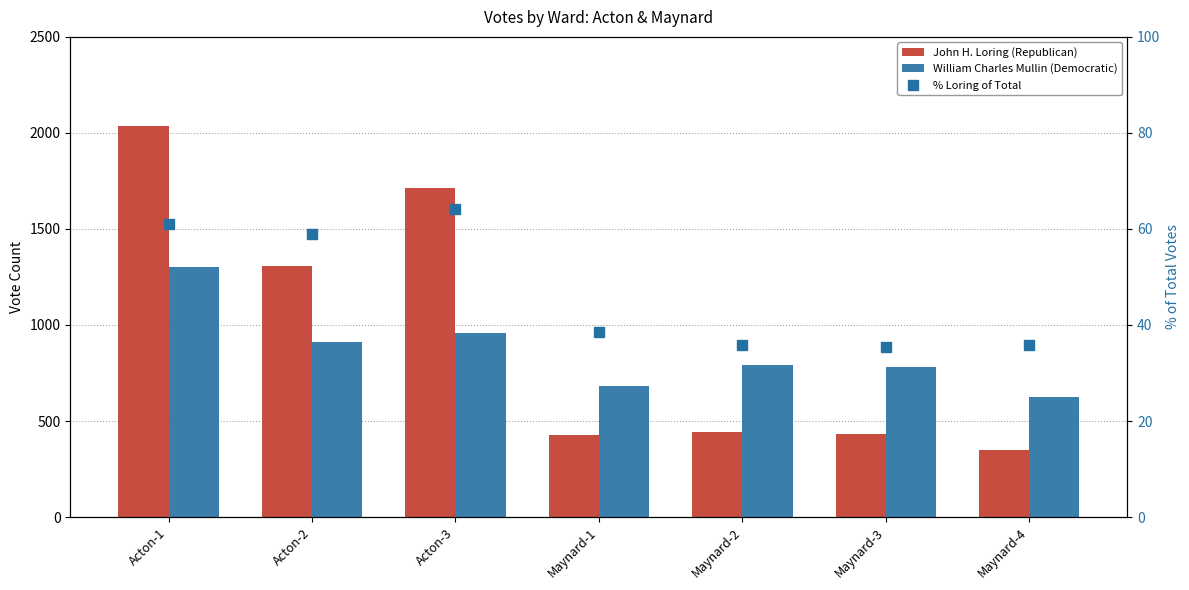

Which category has the lowest value across all series?

Maynard-3